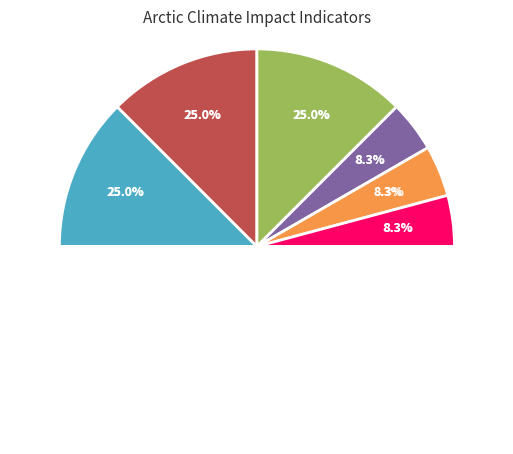

Is there a majority slice in this chart?

No